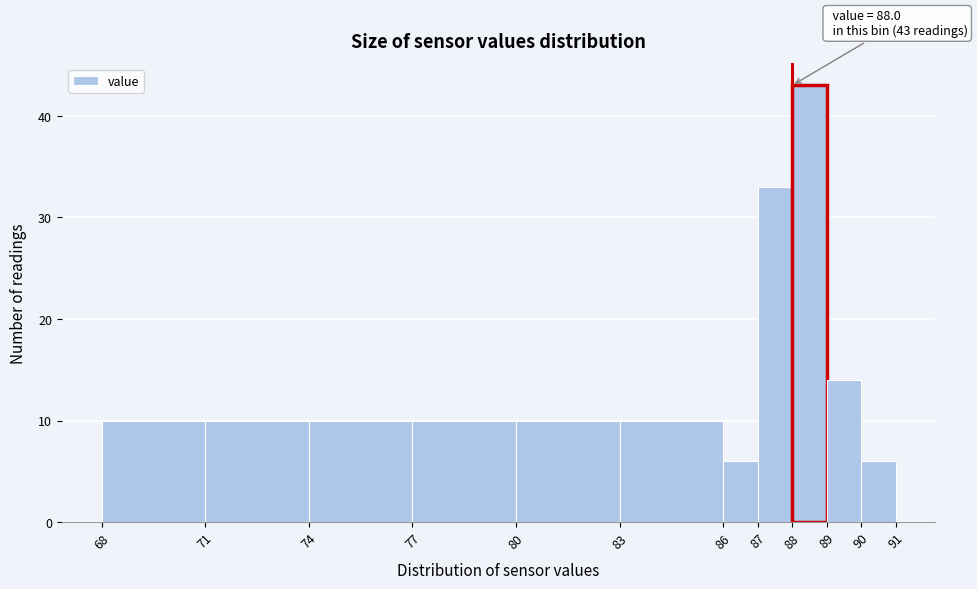

Which range on the x-axis has the tallest bar?

88 to 89